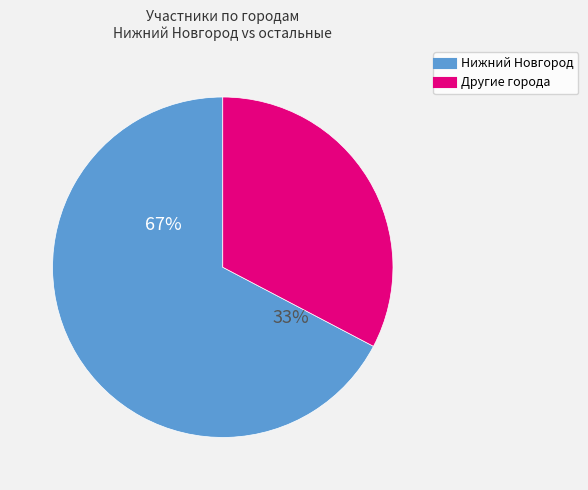

Which slice is the largest?

Нижний Новгород